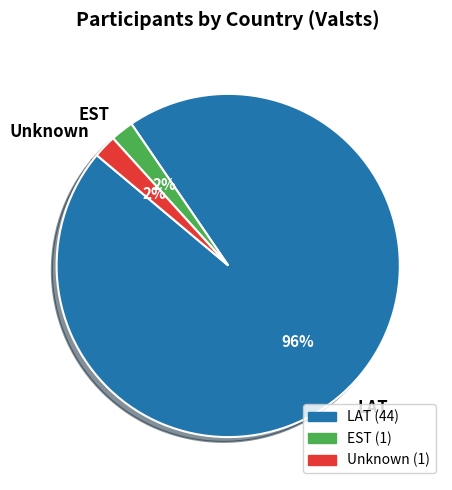

To the nearest percent, what is the average slice percentage?

33%